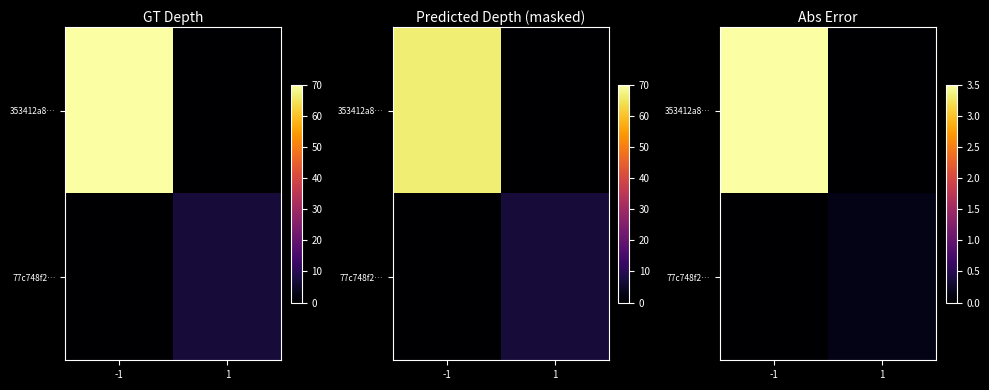

Is the value of 77c748f2… at 1 greater than the value of 353412a8… at -1?

No